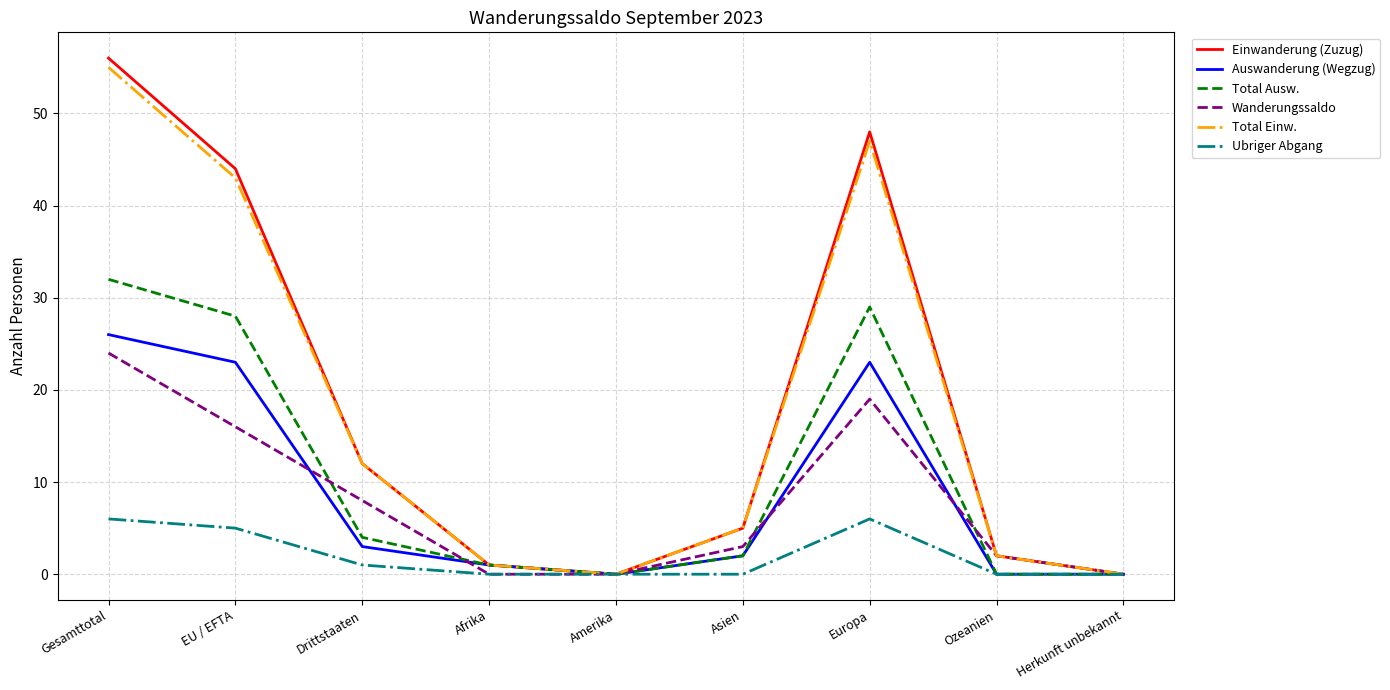

How many lines are shown in the chart?

6